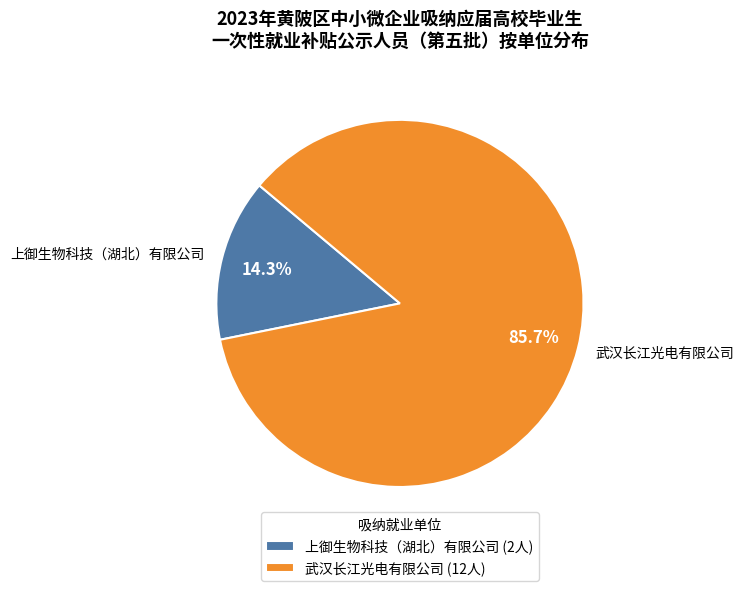

To the nearest percent, what portion does 上御生物科技（湖北）有限公司 represent?

14%